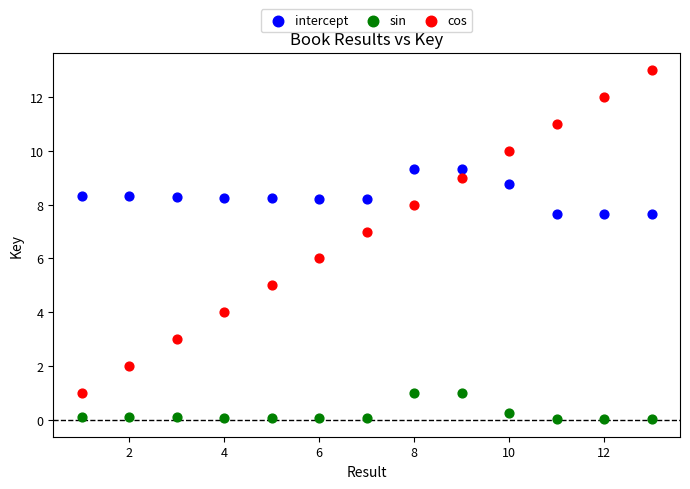

Which series contains the highest Y value?

cos